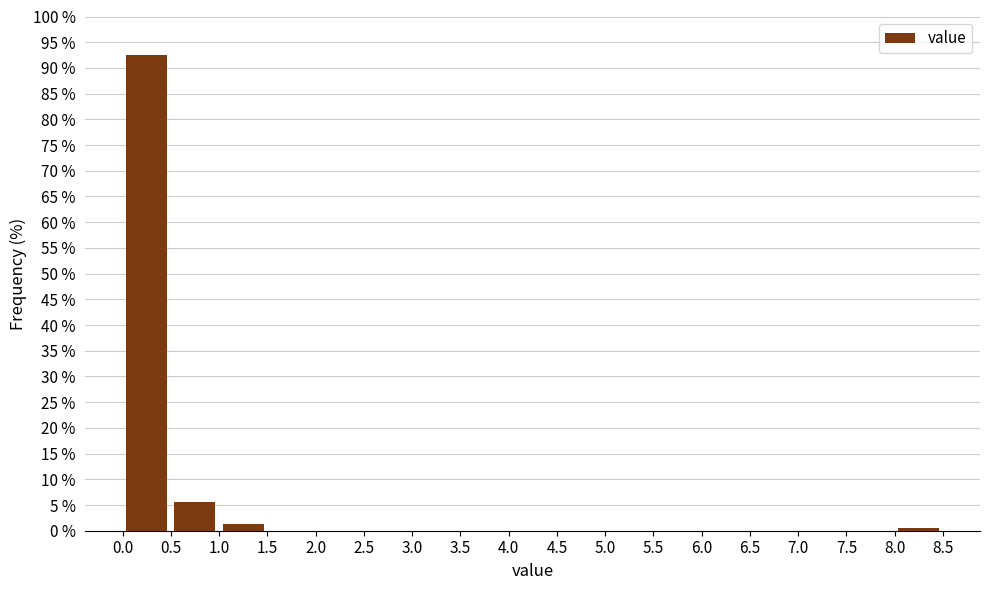

Which range on the x-axis has the tallest bar?

0.0 to 0.5